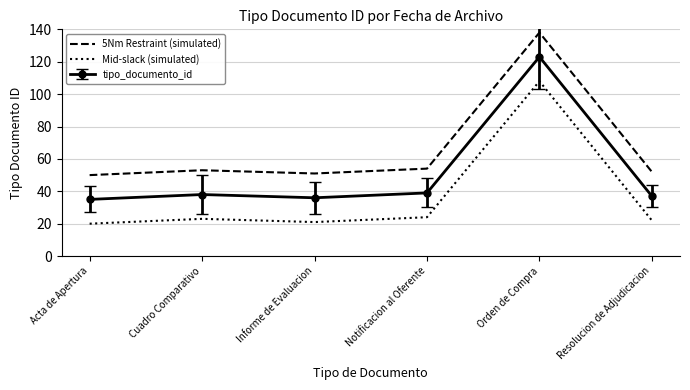

True or false: 5Nm Restraint (simulated) and Mid-slack (simulated) cross at least once.

False